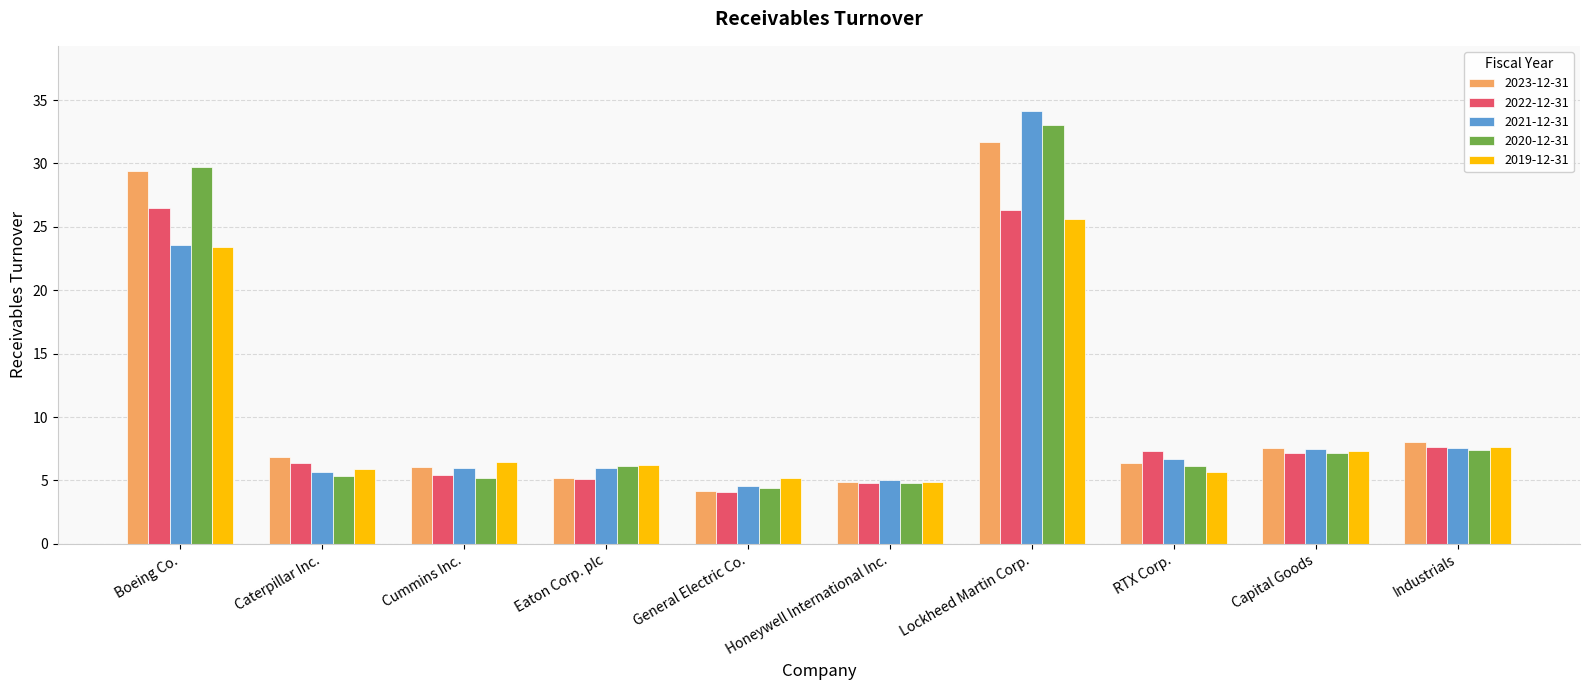

How many categories are shown in the chart?

10